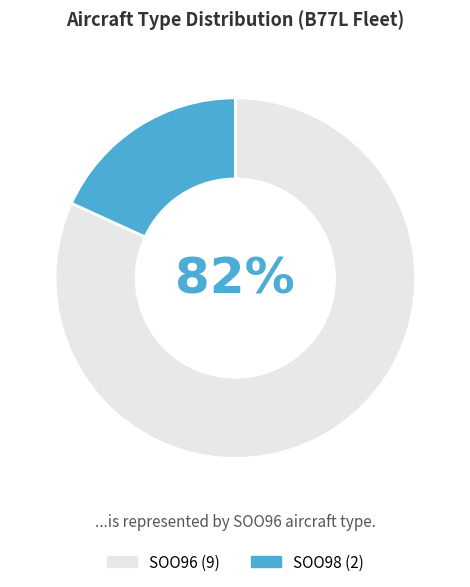

To the nearest percent, what percentage of the pie is SOO96?

82%